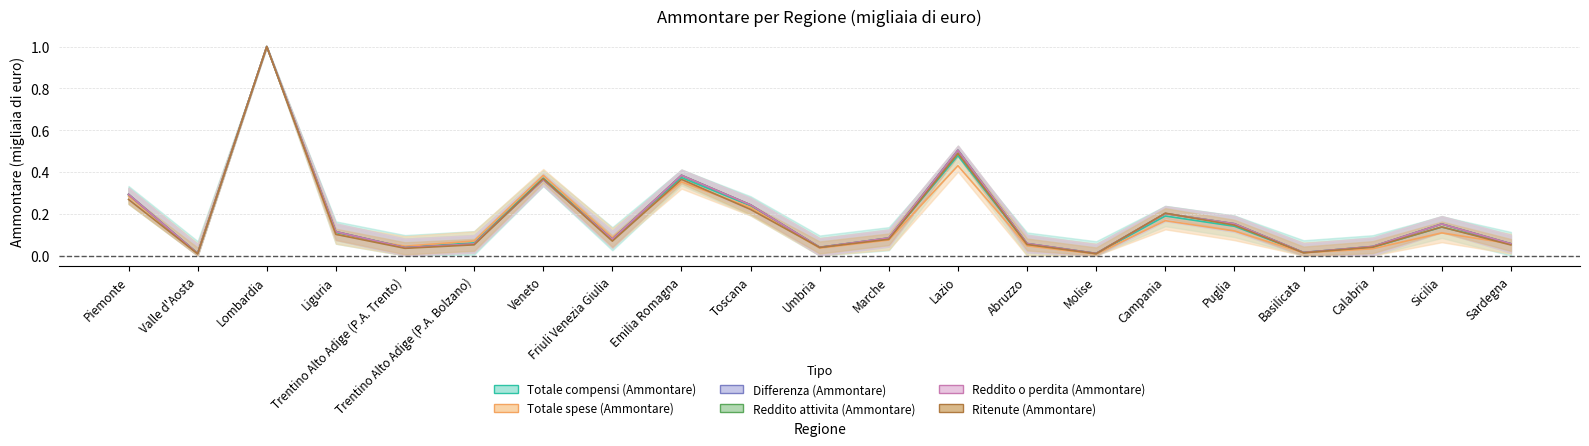

Between which two adjacent categories do Reddito o perdita (Ammontare) and Totale spese (Ammontare) first intersect?

Liguria and Trentino Alto Adige (P.A. Trento)